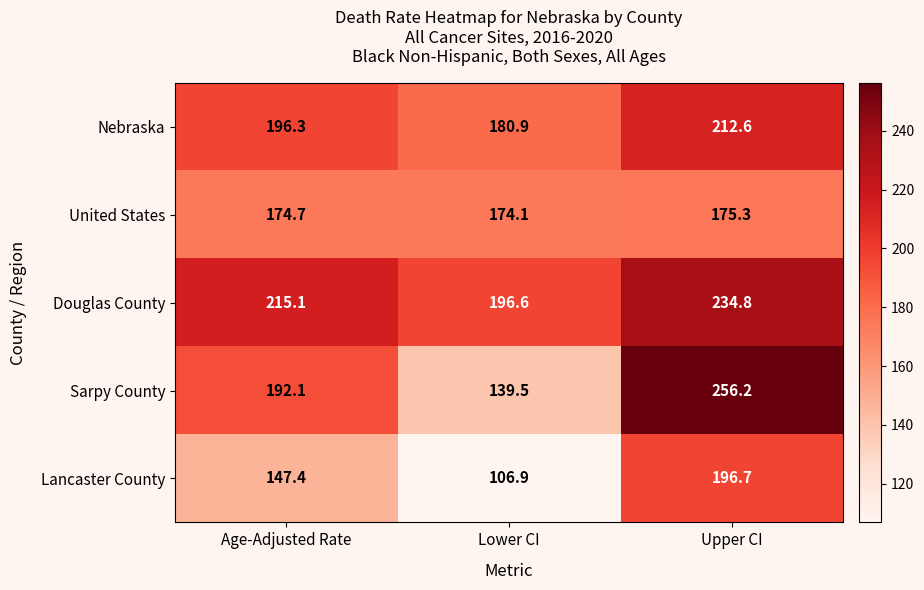

True or false: Douglas County has a value of 261.3 at Lower CI.

False